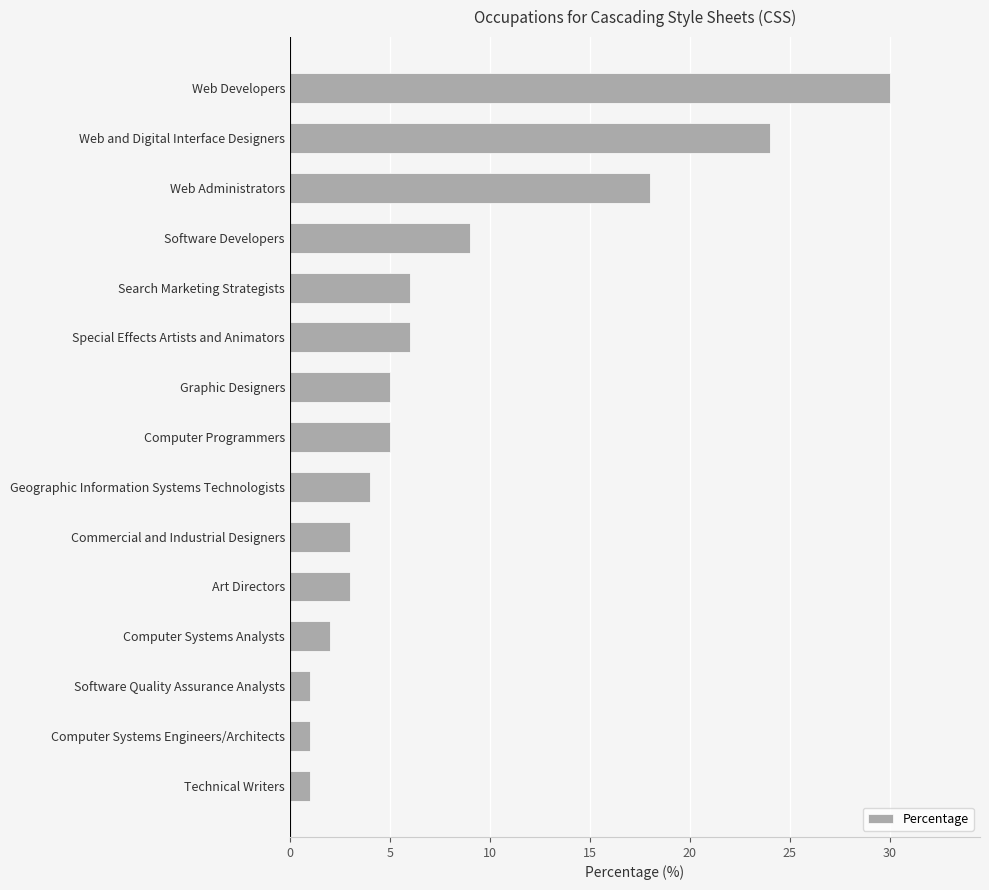

How many bars are there in total?

15